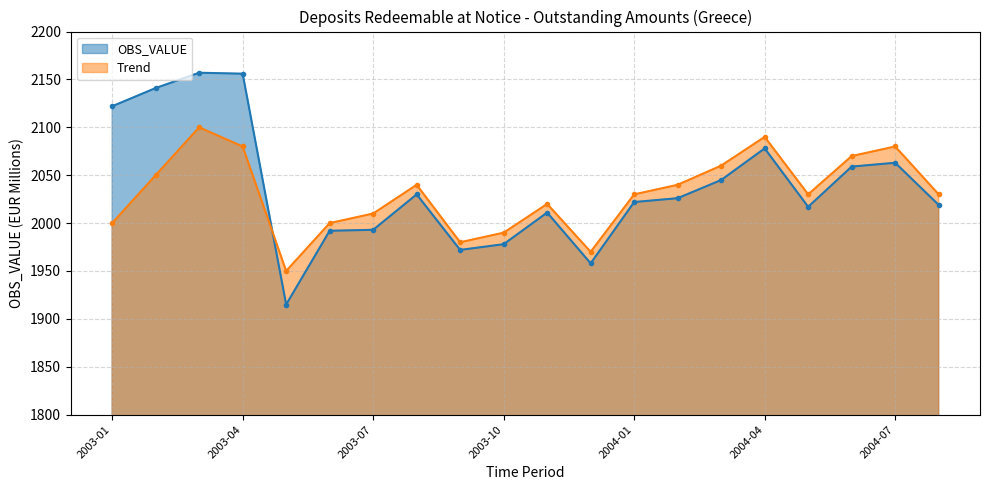

What is the average value of the OBS_VALUE line series?

2038